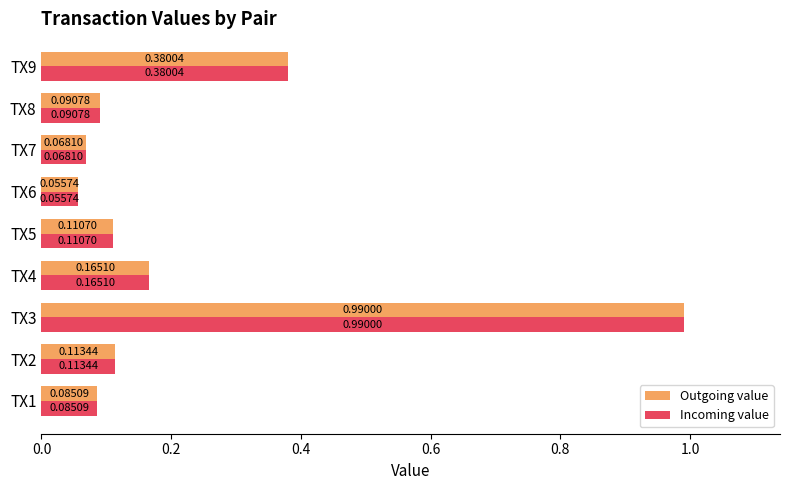

At which category is the sum across all series the highest?

TX3